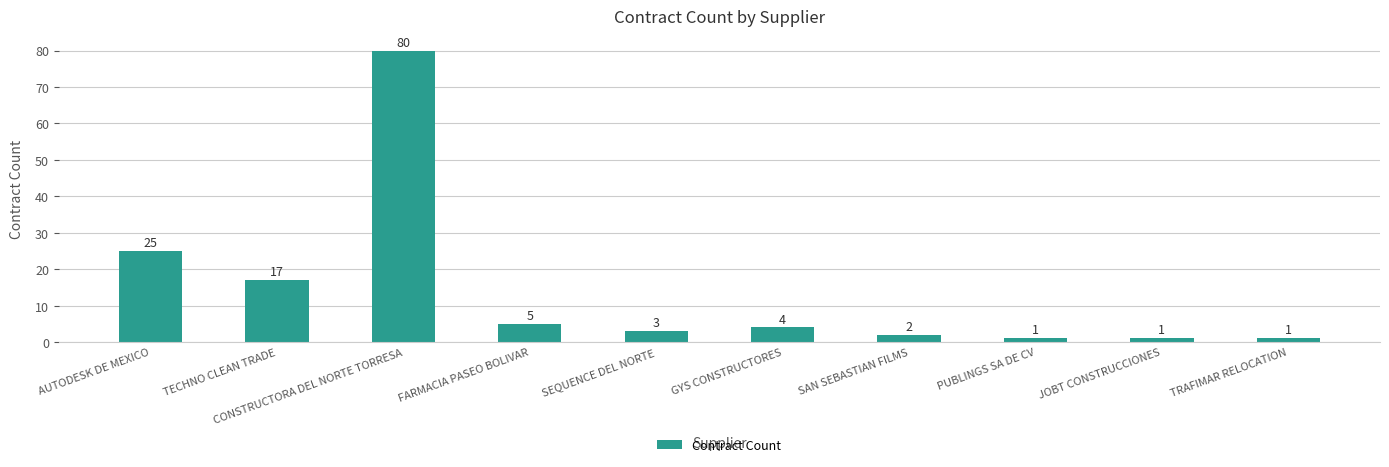

What is the difference between the values at SAN SEBASTIAN FILMS and FARMACIA PASEO BOLIVAR?

3